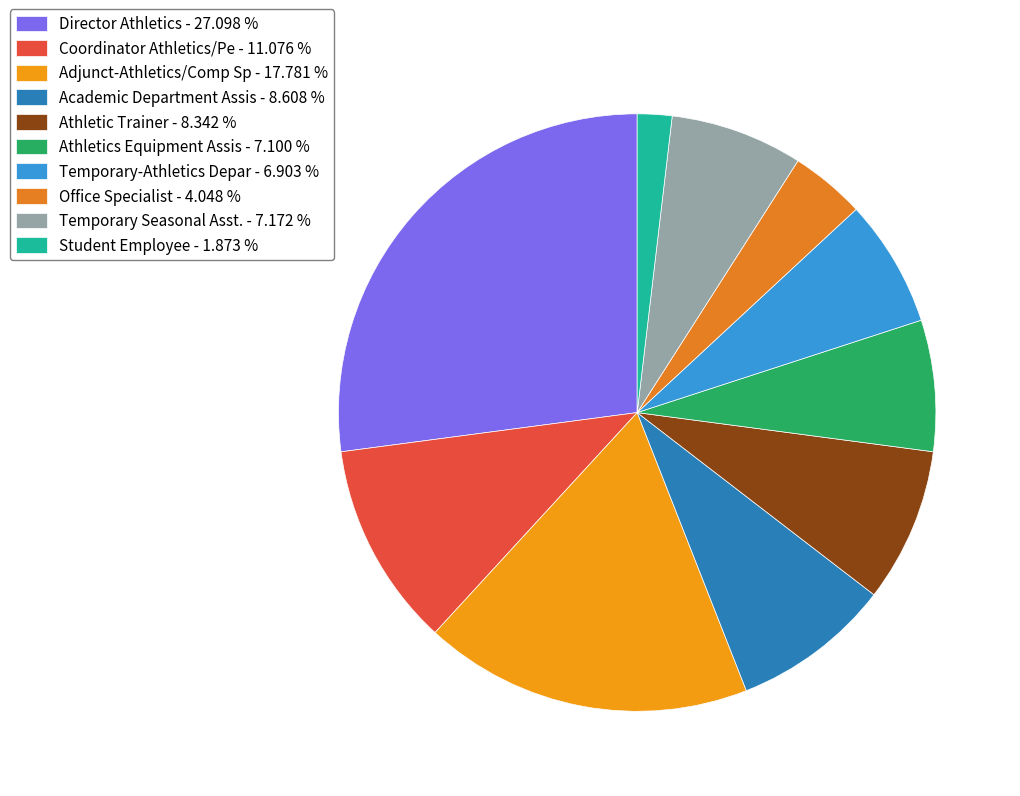

Is the sum of Temporary-Athletics Depar and Office Specialist greater than half?

No